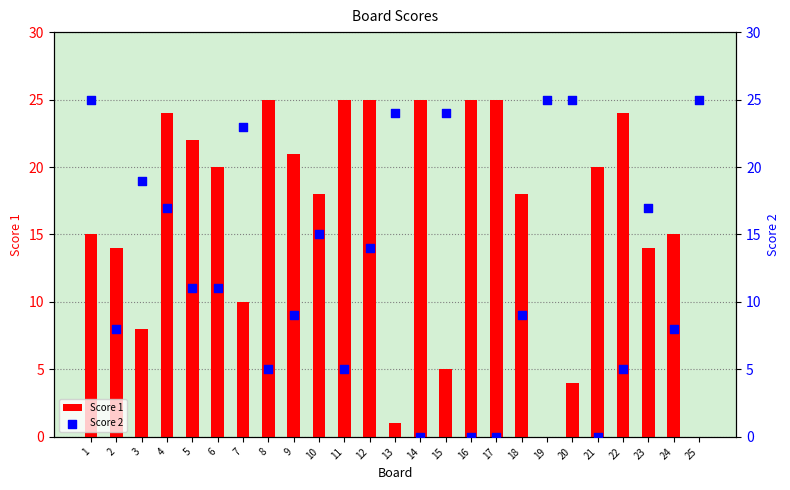

Which series reaches the maximum Y coordinate?

Score 1